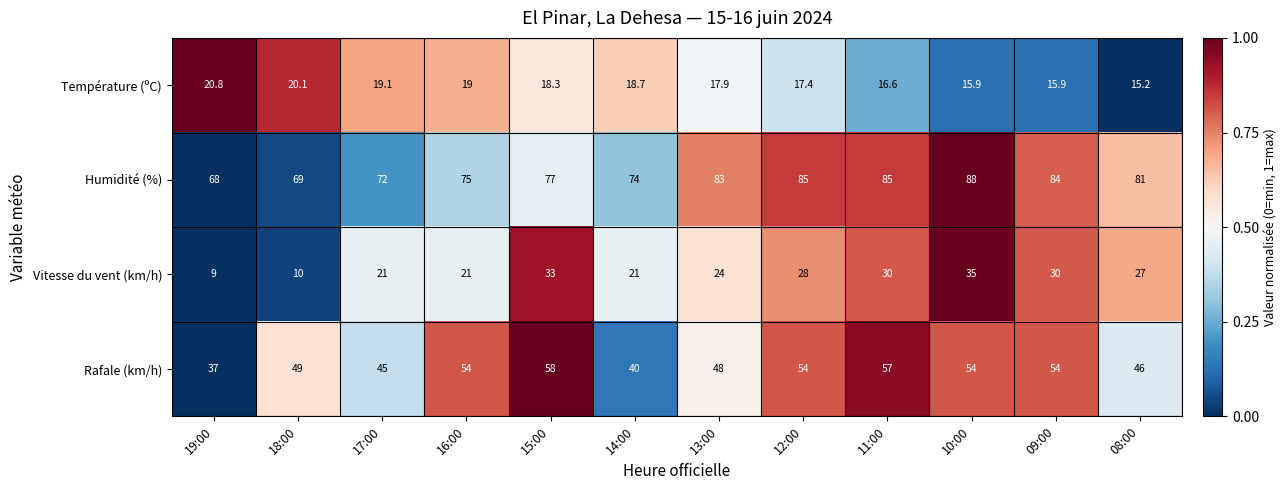

What is the difference between the Vitesse du vent (km/h) values at 19:00 and 12:00?

19.0